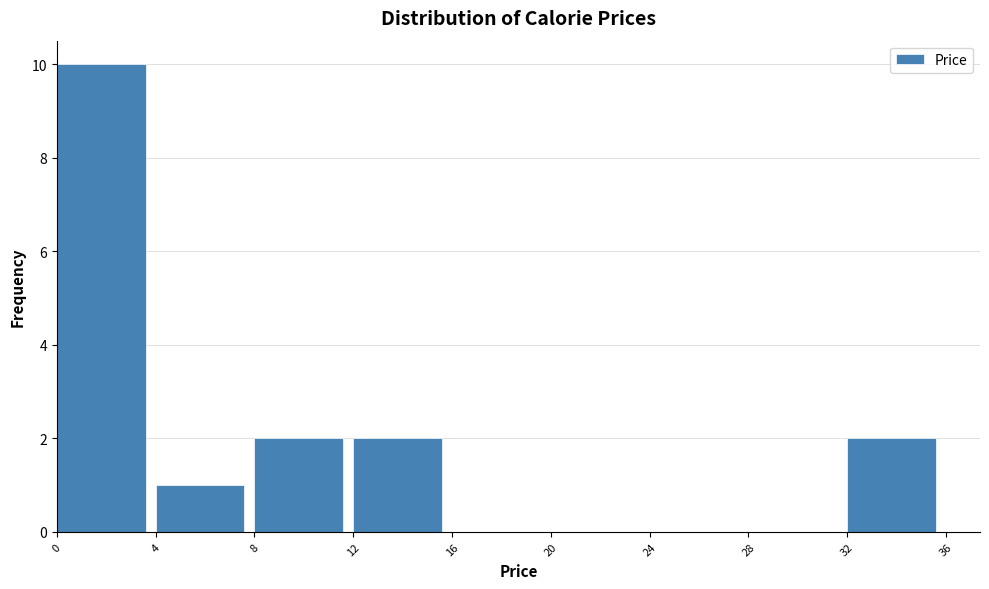

Reading left to right, list every bar in this chart as the range it spans on the x-axis followed by its height. The values are not printed on the chart, so give them approximately, as read against the axis.

0 to 4: 10
4 to 8: 1
8 to 12: 2
12 to 16: 2
16 to 20: 0
20 to 24: 0
24 to 28: 0
28 to 32: 0
32 to 36: 2